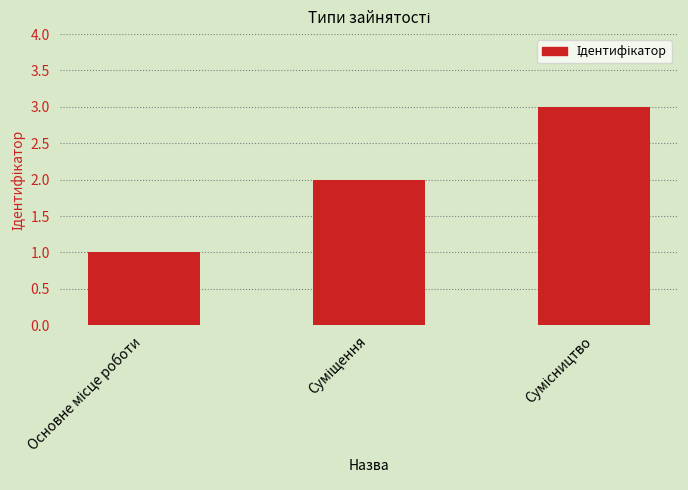

What is the greatest value displayed?

3